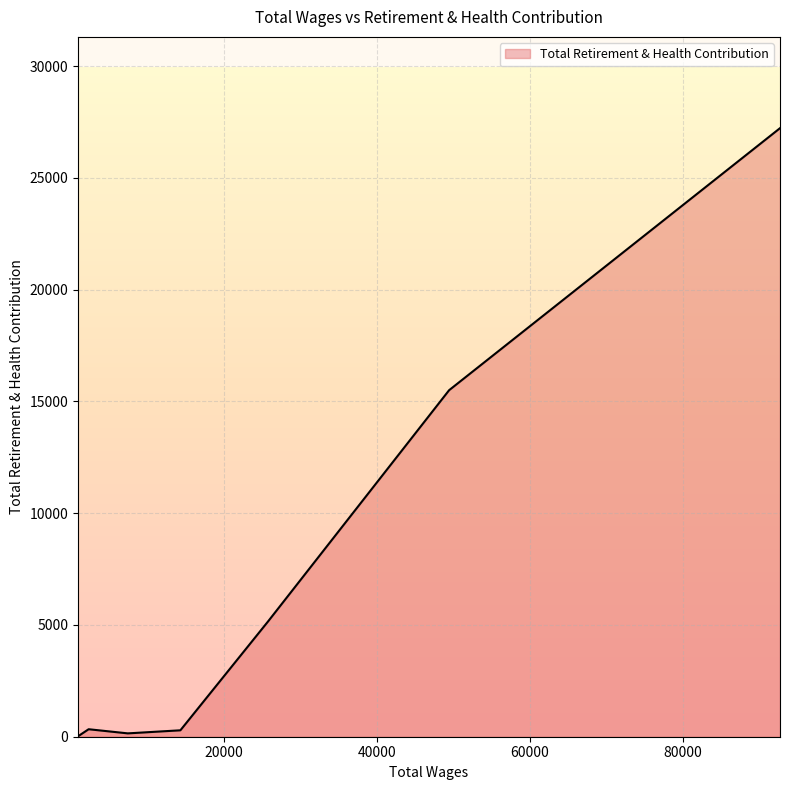

What is the maximum value shown in the chart?

27229